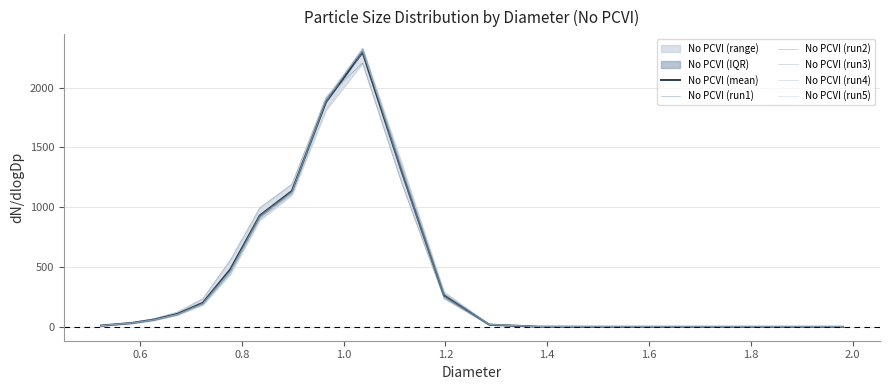

Rank the series at 2.0 from highest to lowest value.

No PCVI (run1), No PCVI (mean), No PCVI (run4), No PCVI (run3), No PCVI (run2), No PCVI (run5)